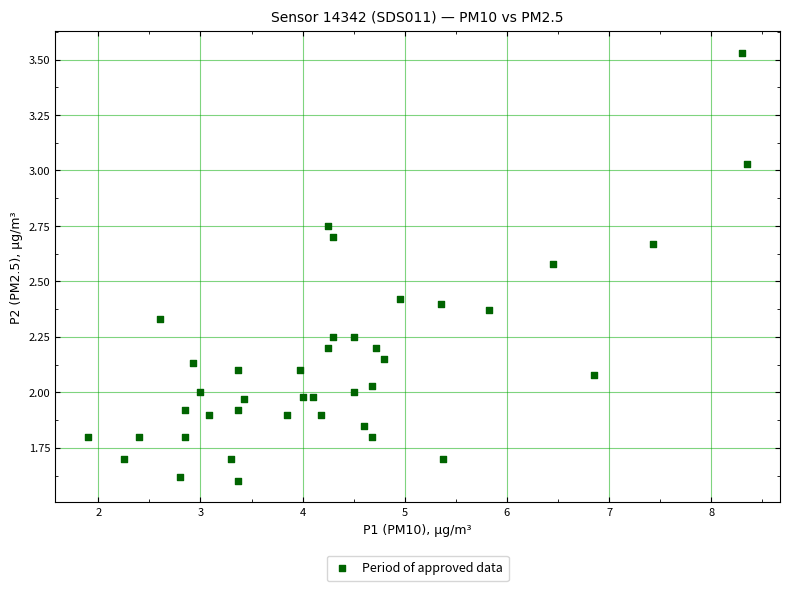

What is the range of X values (max minus min)?

6.4